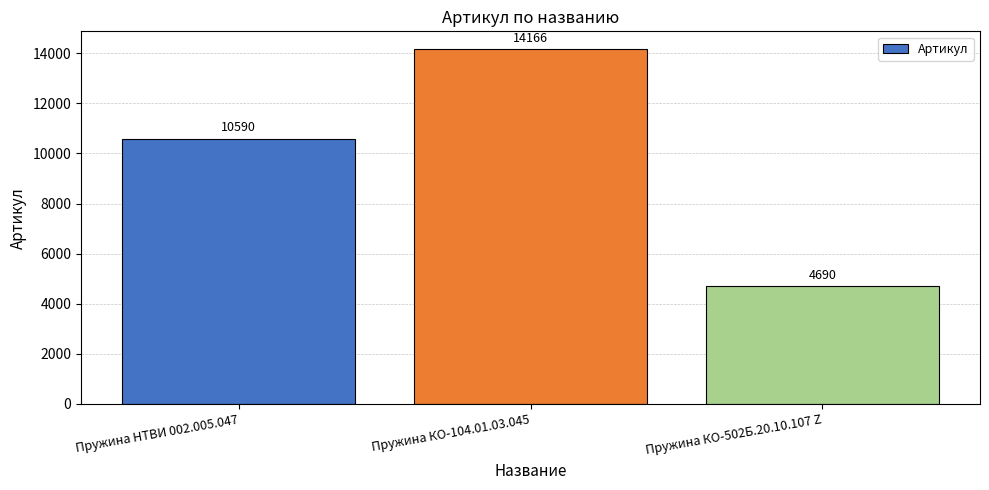

Reading left to right, list all the values displayed in this chart.

10590	14166	4690